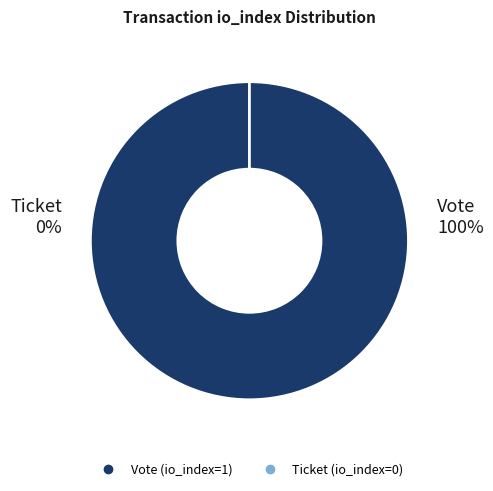

Between Ticket (io_index=0) and Vote (io_index=1), which is larger?

Vote (io_index=1)